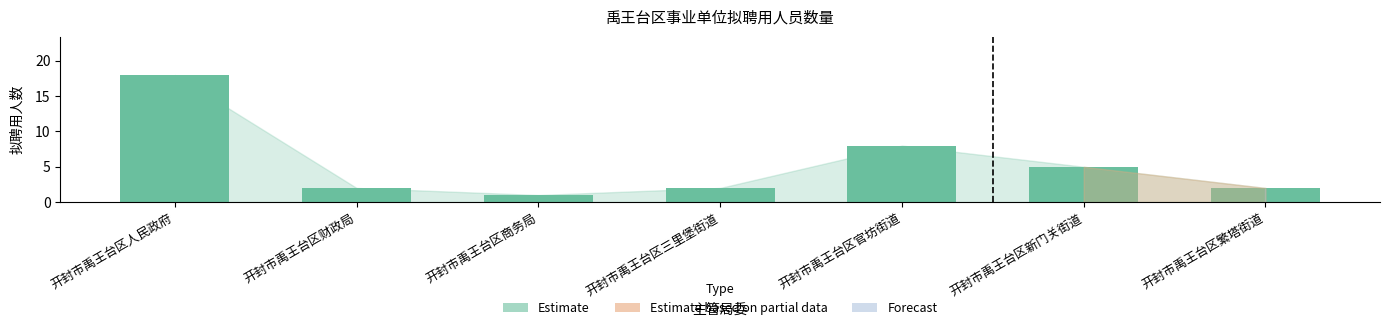

Approximately how many times larger is the value at 开封市禹王台区三里堡街道 compared to 开封市禹王台区新门关街道?

0.4